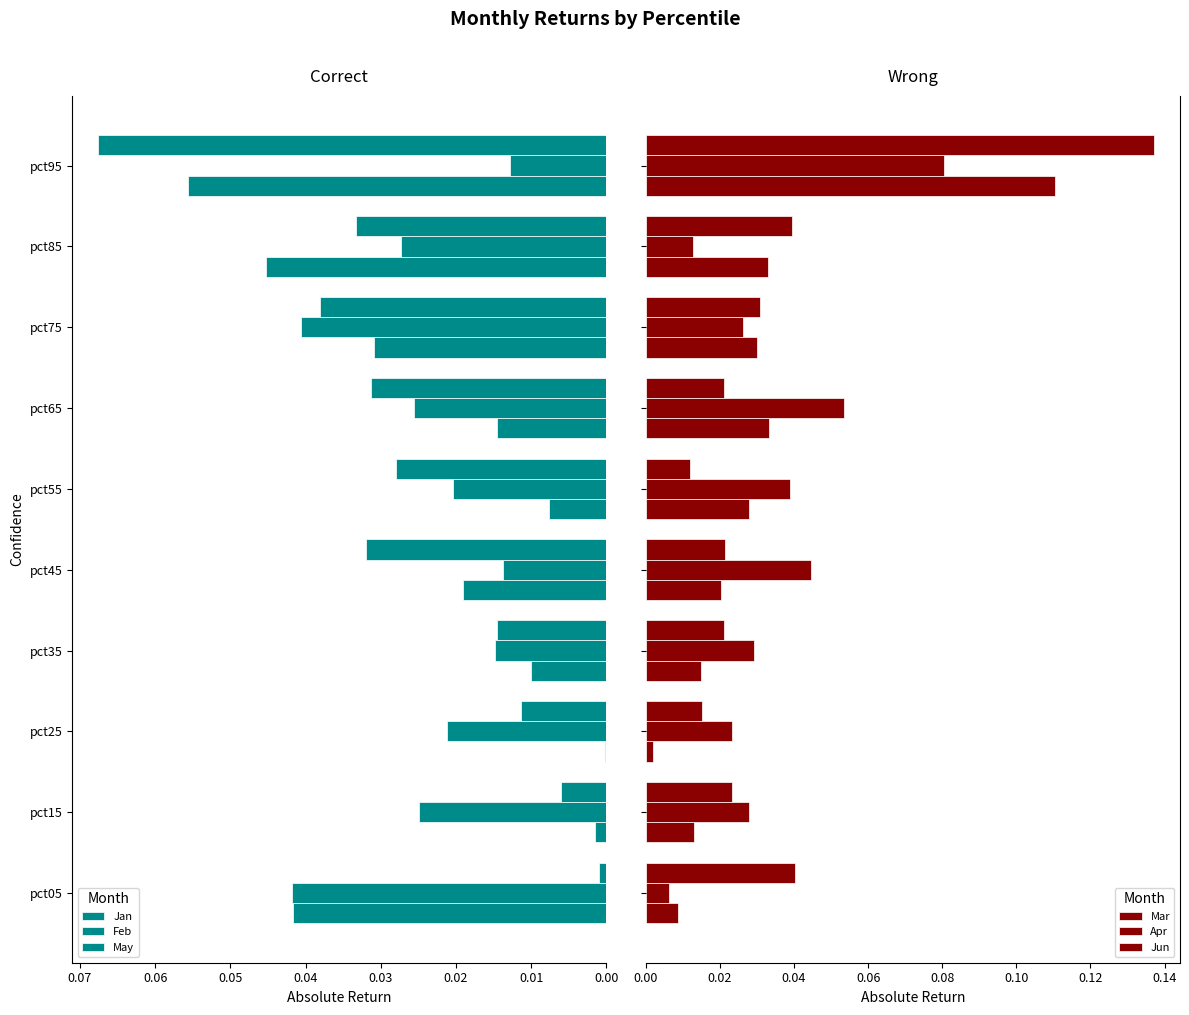

What is the difference between the maximum and second lowest values in the Apr series?

0.1